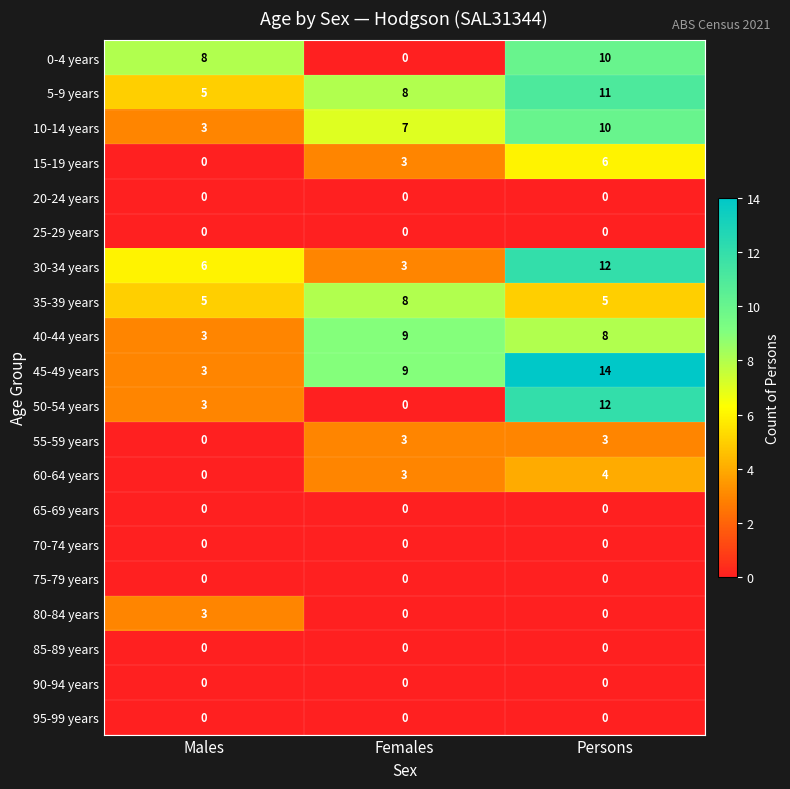

True or false: 30-34 years has a value of 3 at Females.

True